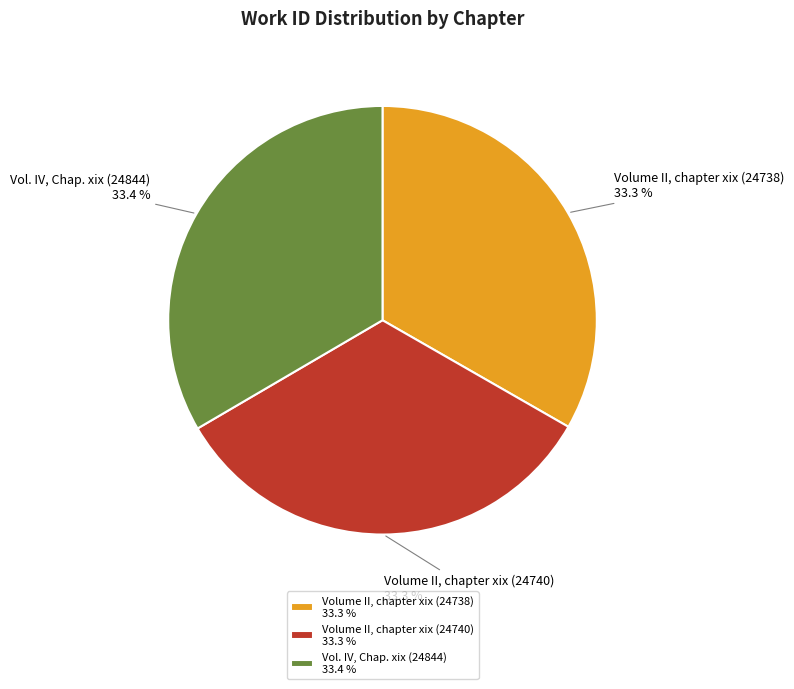

Is there a majority slice in this chart?

No